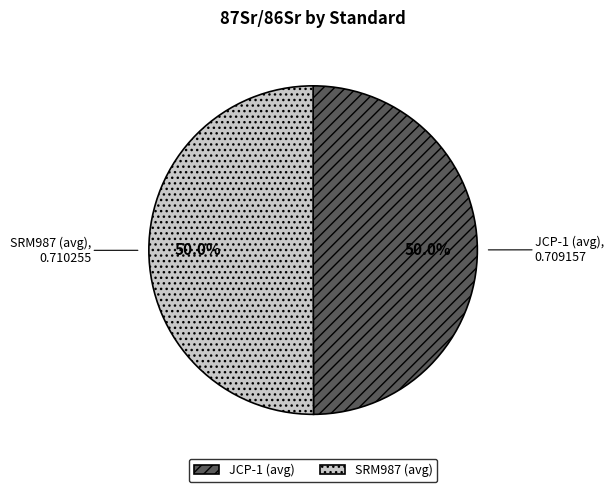

True or false: SRM987 (avg) accounts for 64% of the total.

False